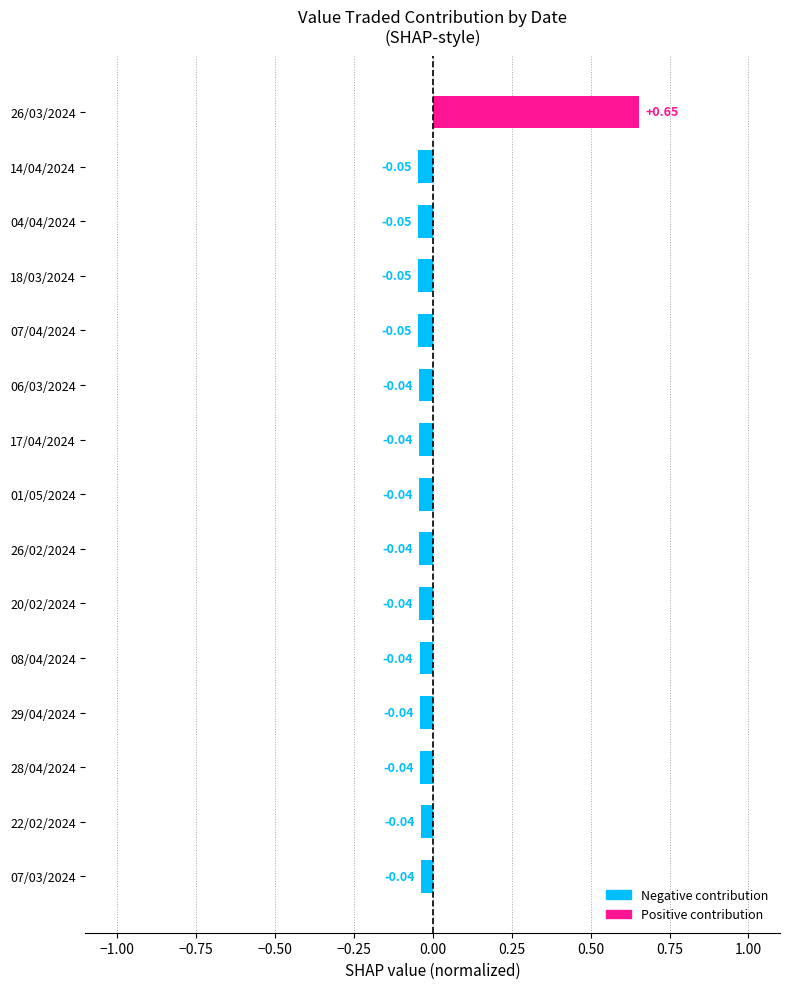

Between 29/04/2024 and 18/03/2024, which is larger?

29/04/2024